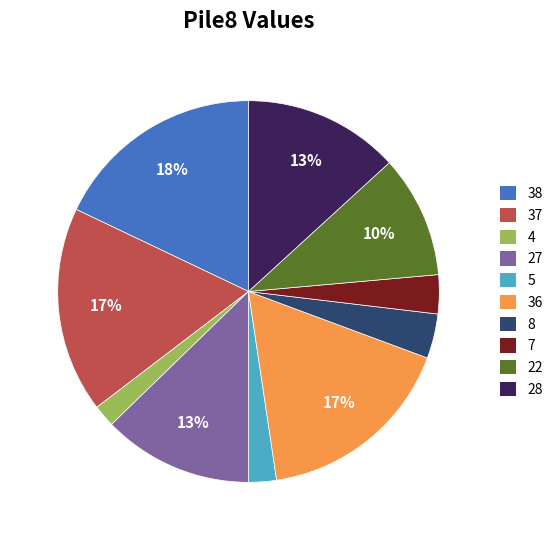

To the nearest percent, what is the average slice percentage?

10%